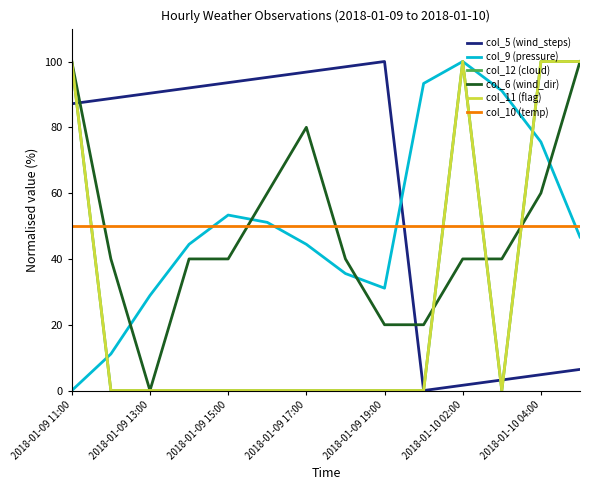

True or false: col_6 (wind_dir) has more than 2 points higher than both neighbors.

False